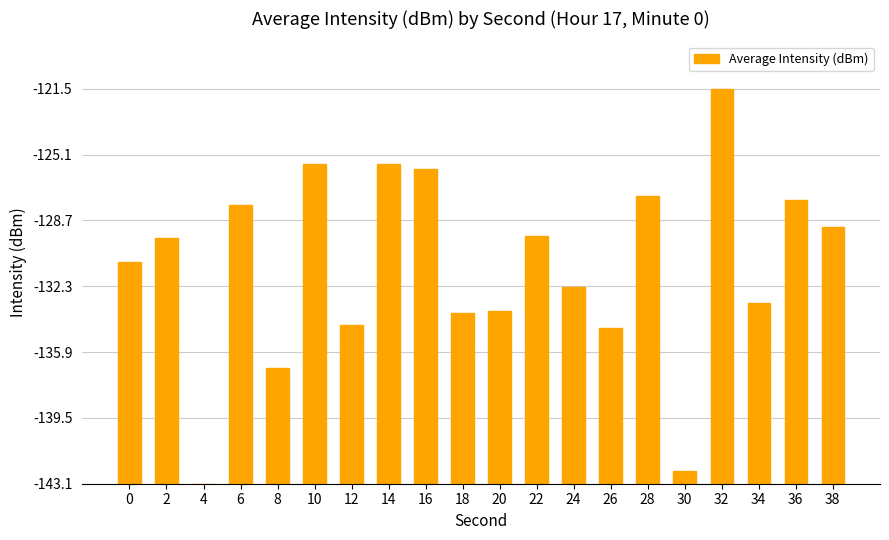

What is the difference between the maximum and second lowest values?

20.9